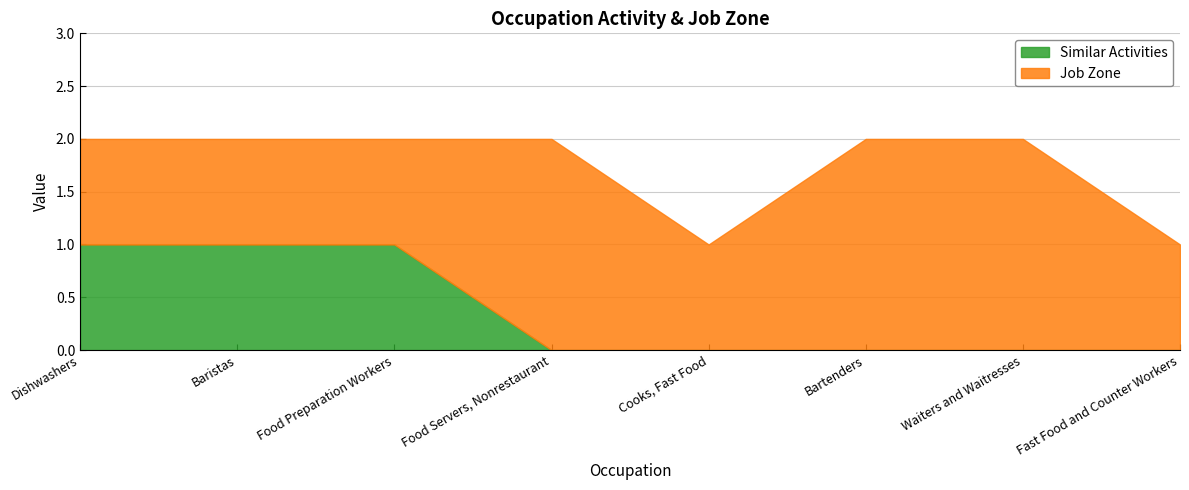

How many categories are shown in the chart?

8